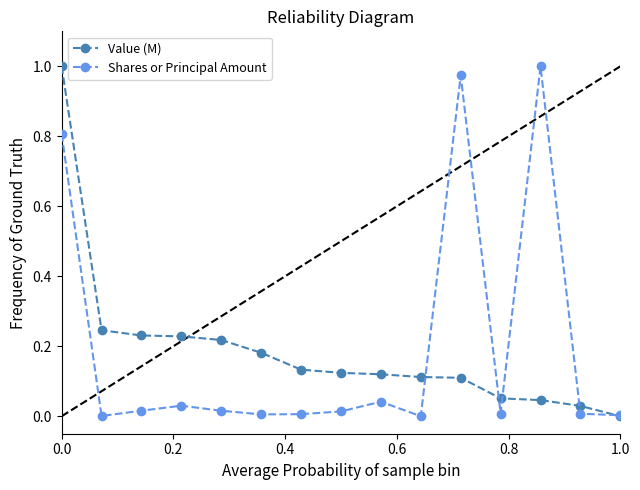

True or false: Shares or Principal Amount has more than 2 points higher than both neighbors.

True